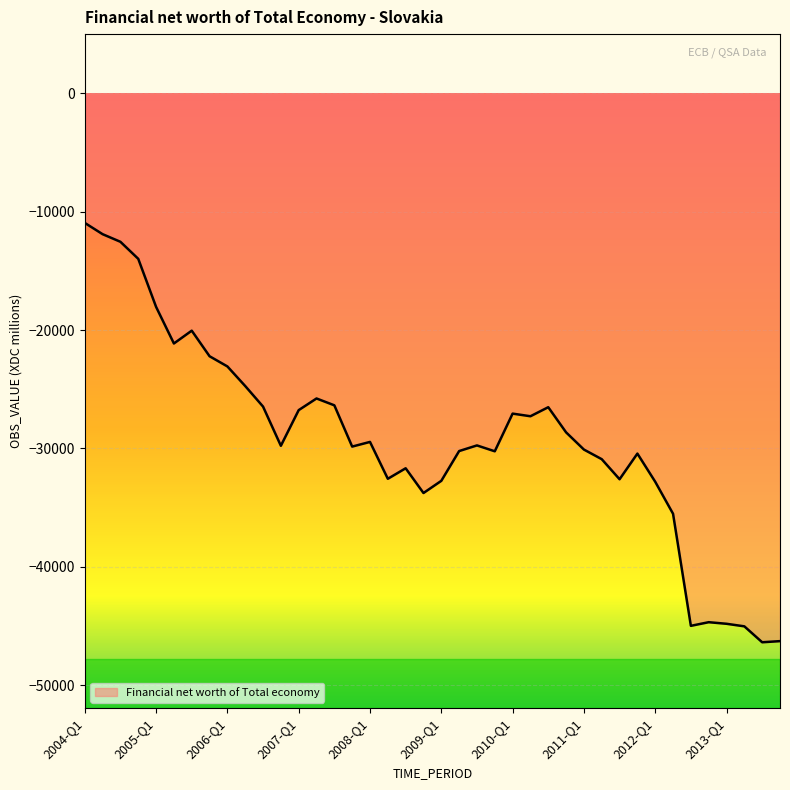

What is the difference between the second highest and minimum values?

34469.7